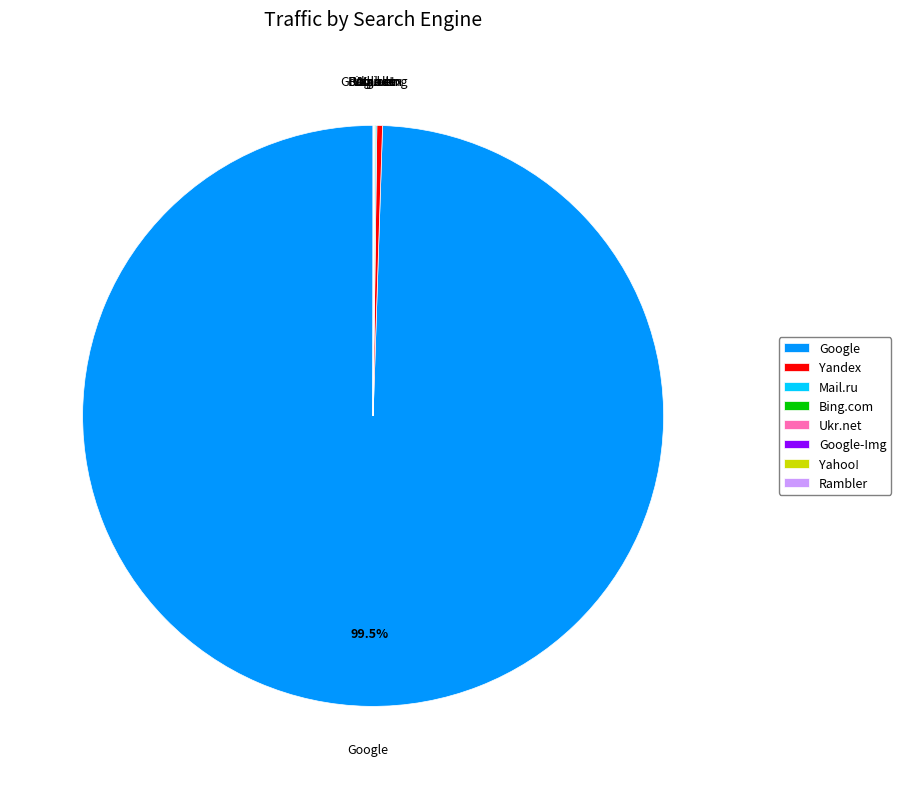

What is the largest slice in the pie chart?

Google